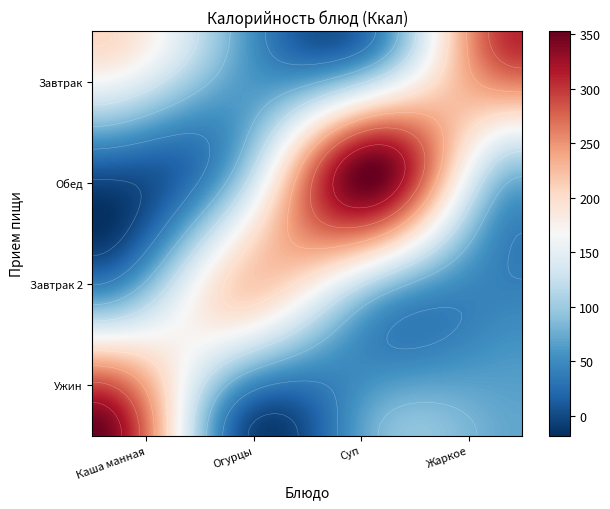

Reading left to right, list all the values displayed in this chart.

Каша манная молочная с маслом сливочным: 205.3	73.1	44.8	308.3
Огурцы консервированные порционные: 15.2	80.8	349.0	94.8
Суп из овощей: 70.9	205.3	73.1	44.8
Жаркое по-домашнему: 349.0	15.2	80.8	70.9